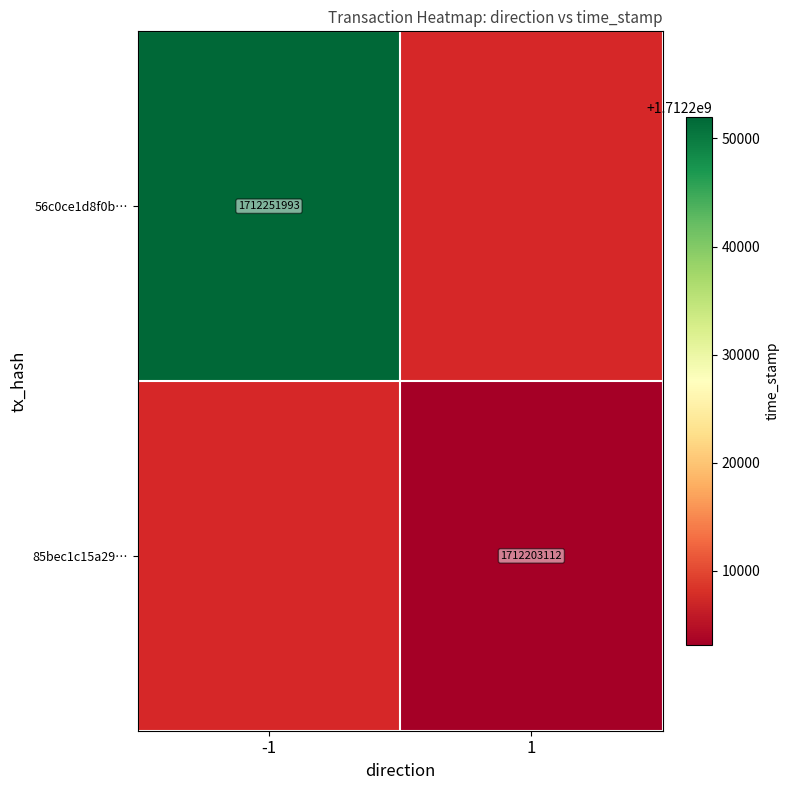

How many data points does each series have?

2